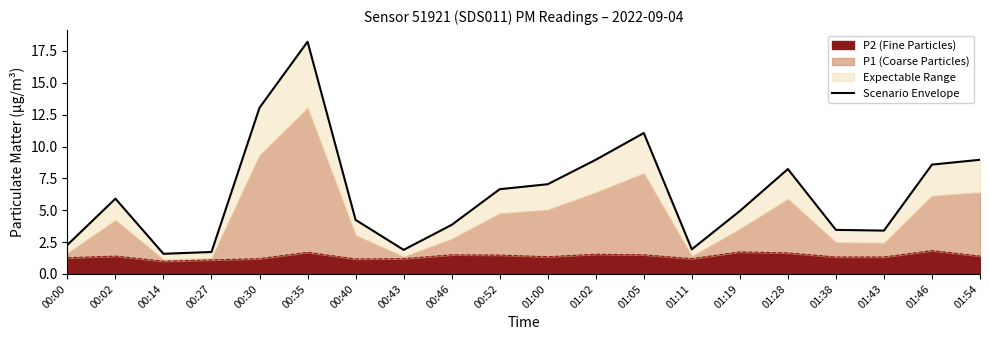

Rank the categories by value from lowest to highest.

00:14, 00:27, 00:43, 01:11, 00:00, 01:43, 01:38, 00:46, 00:40, 01:19, 00:02, 00:52, 01:00, 01:28, 01:46, 01:02, 01:54, 01:05, 00:30, 00:35